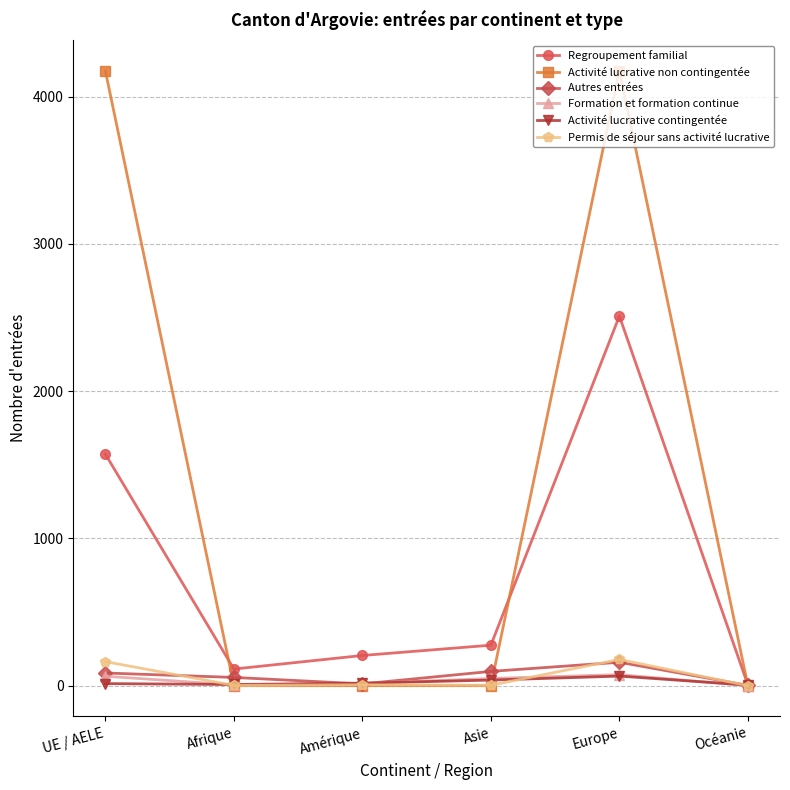

How many distinct data groups are displayed?

6